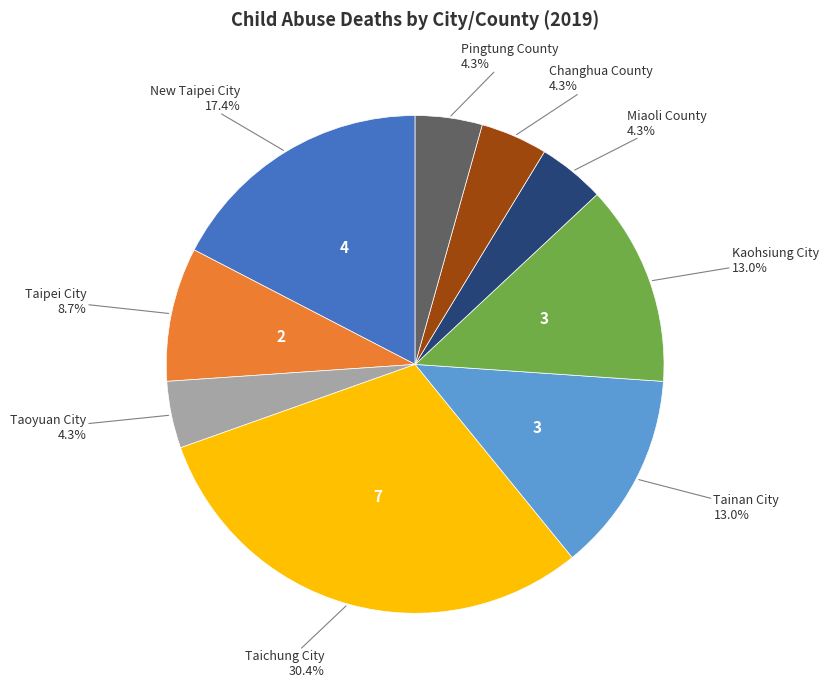

Is there a majority slice in this chart?

No